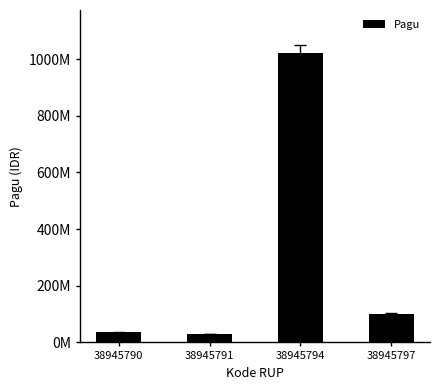

Does the chart contain stacked bars?

No